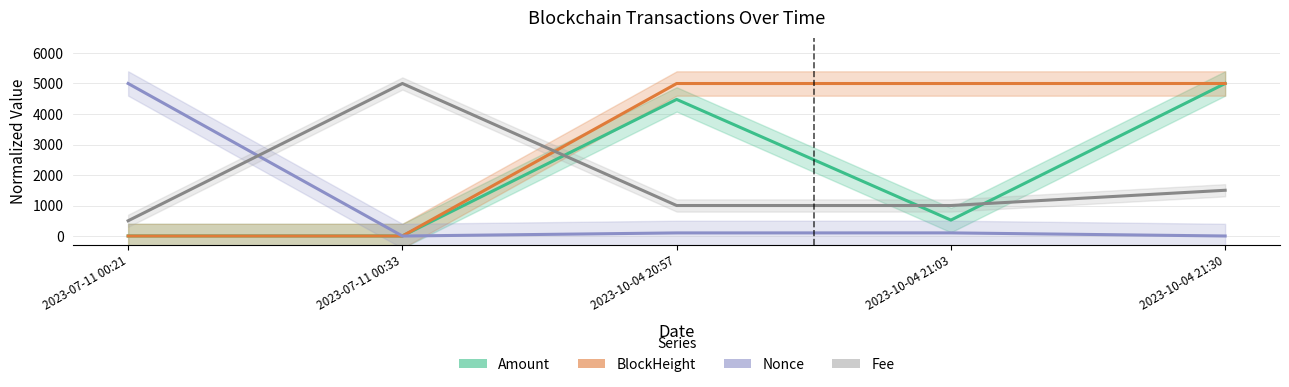

How many intersections are there between Amount and Fee?

3